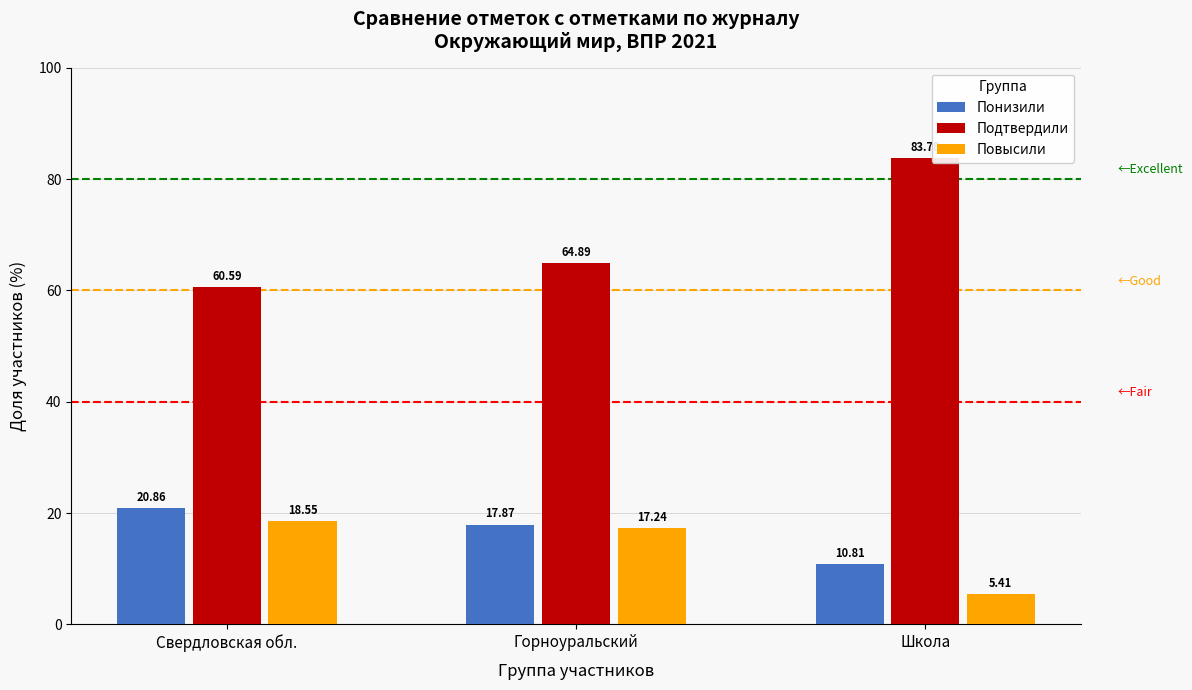

Are the bars grouped side by side (vs. stacked)?

Yes